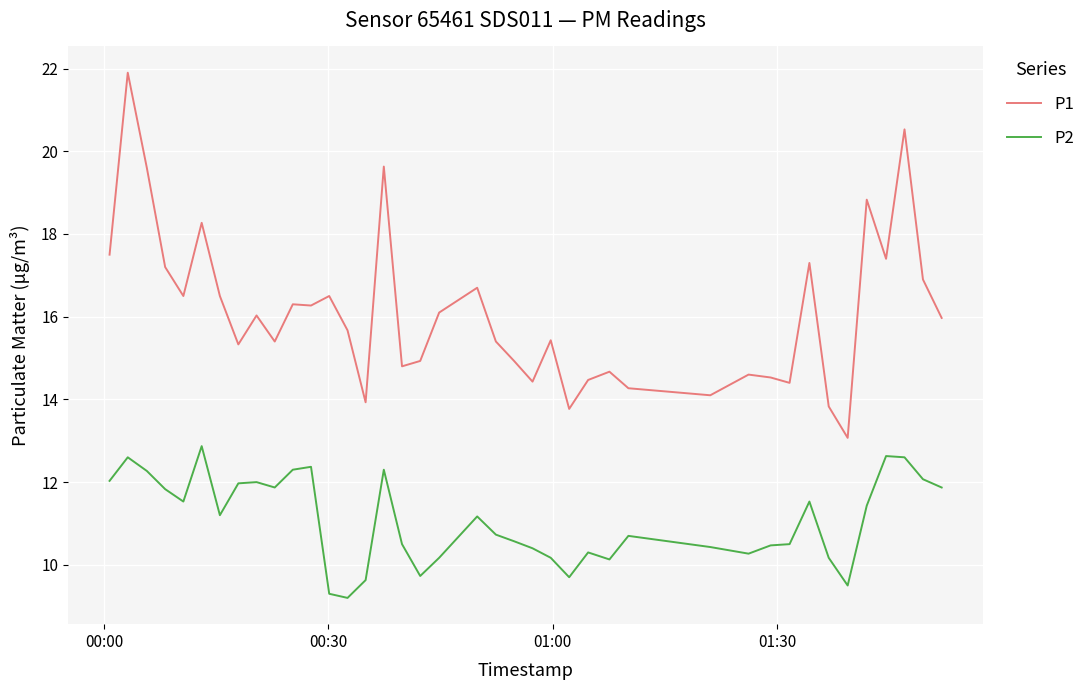

What is the minimum value shown in the chart?

9.2